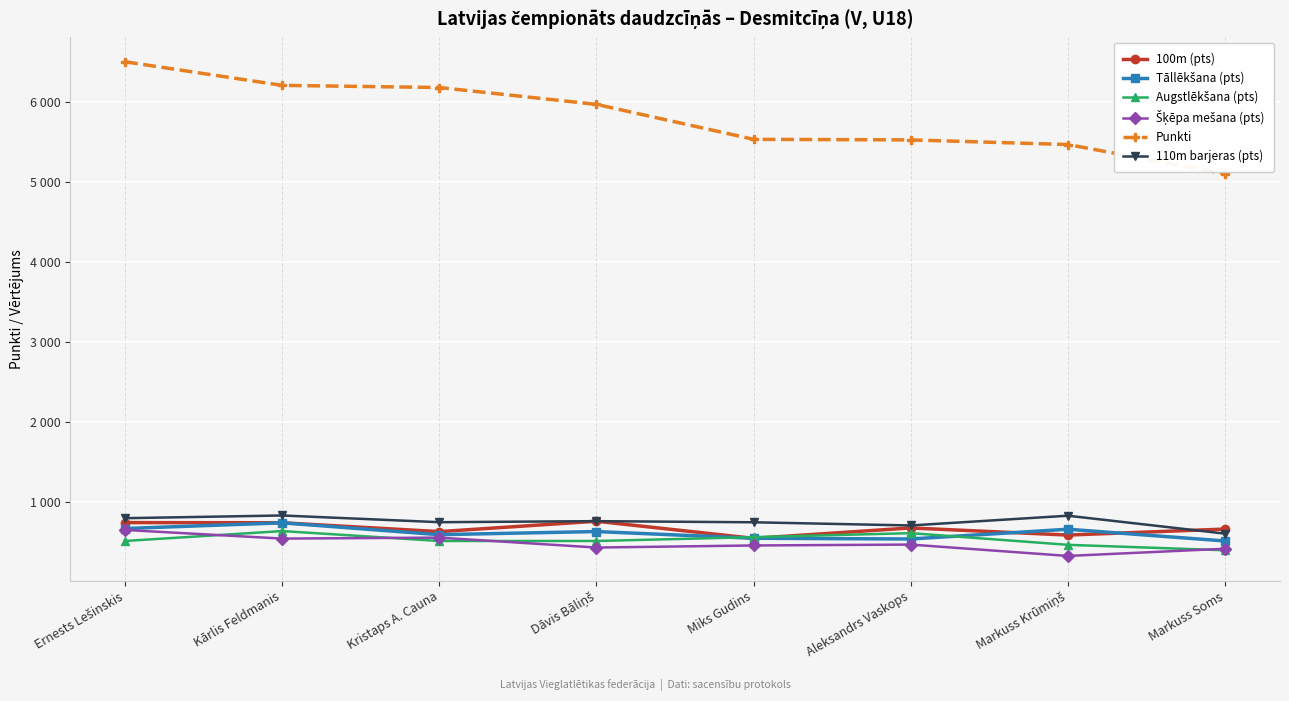

The 100m (pts) series shows 1110 at Kristaps A. Cauna. True or false?

False